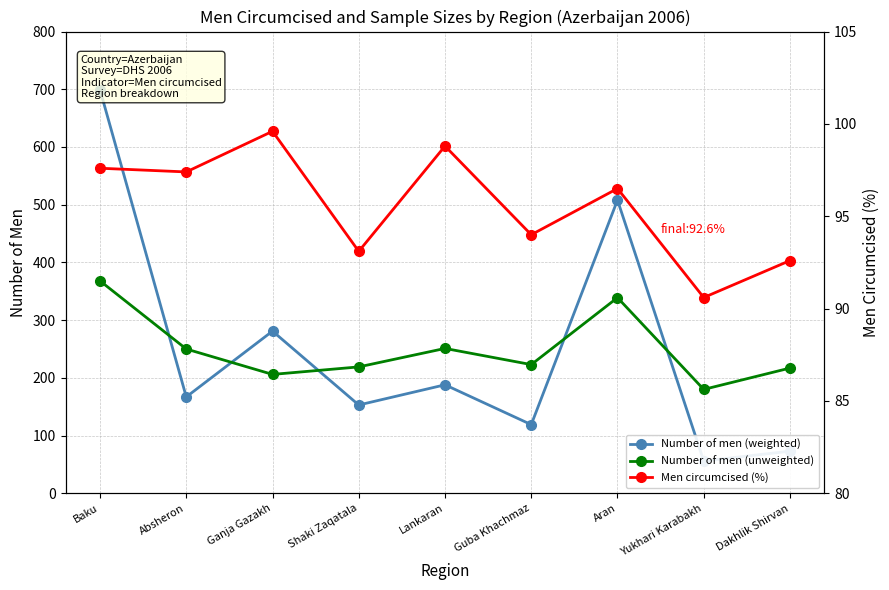

The value of Number of men (weighted) at Shaki Zaqatala is 153.0. True or false?

True